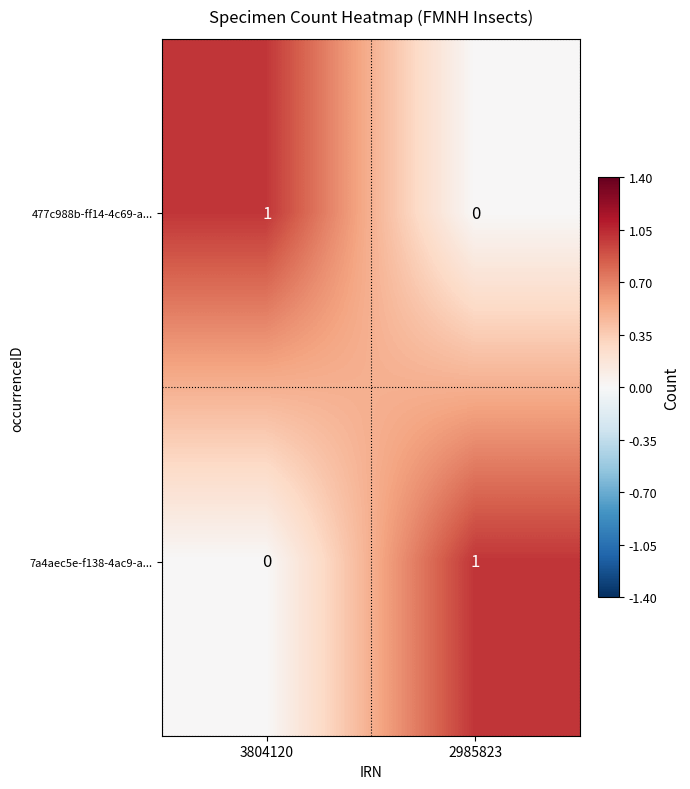

Where is 477c988b-ff14-4c69-a... nearest to the value 0?

2985823